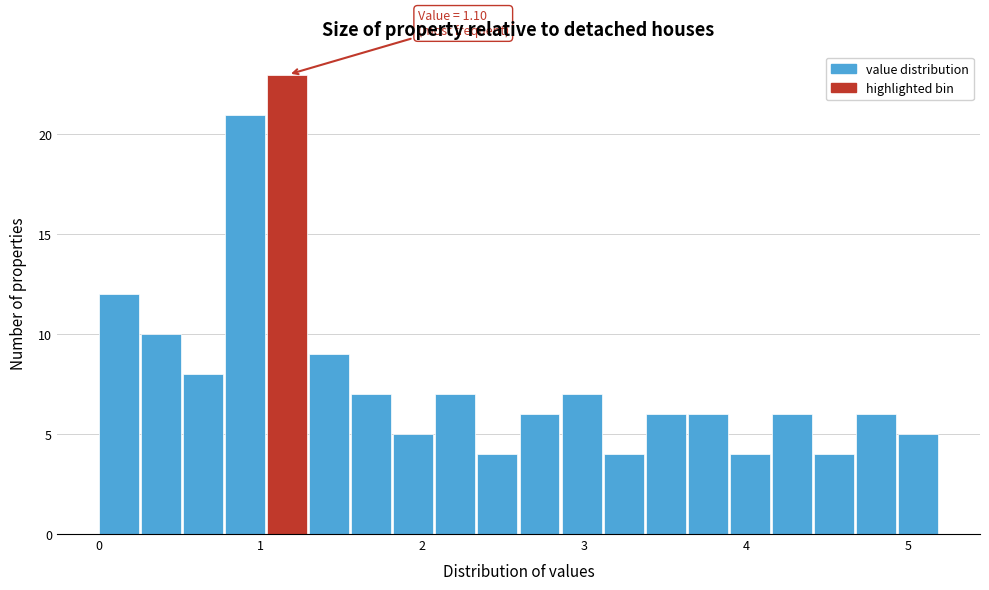

Read against the x-axis, roughly where is the centre of the tallest bar?

1.2